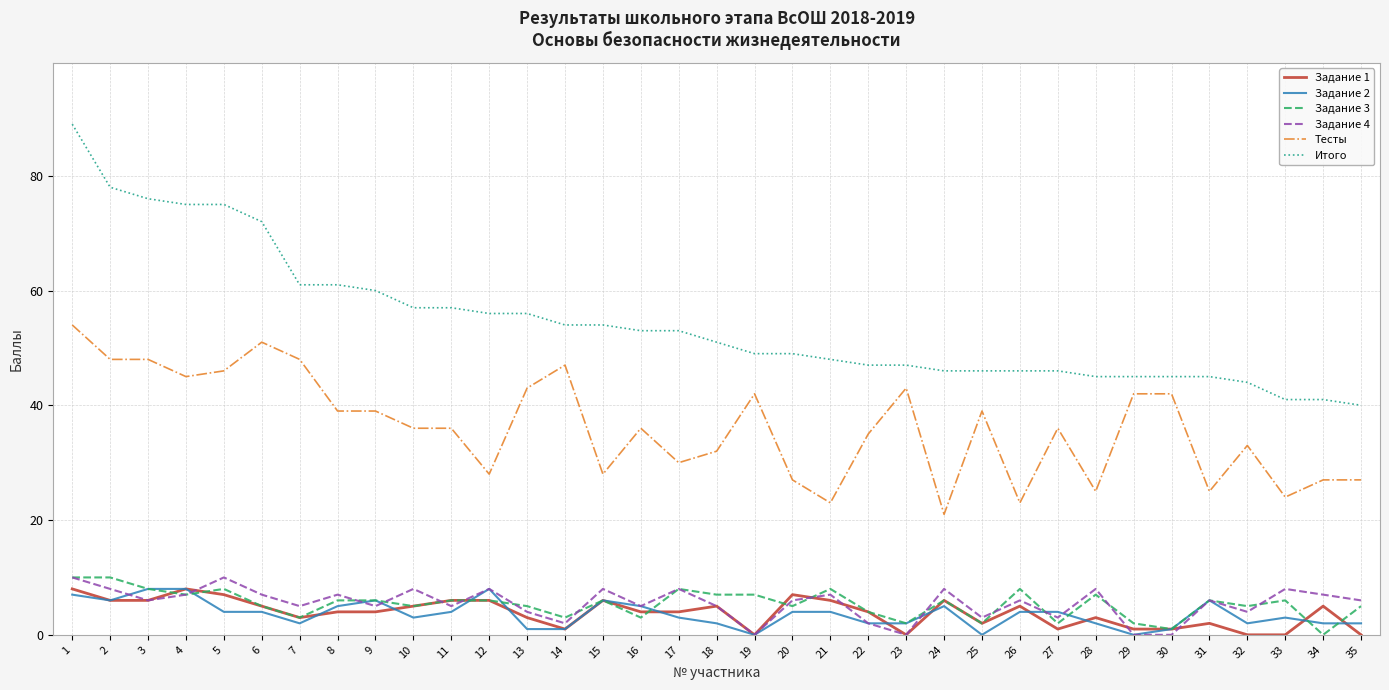

After their last crossing, which series has the higher values: Задание 1 or Задание 3?

Задание 3